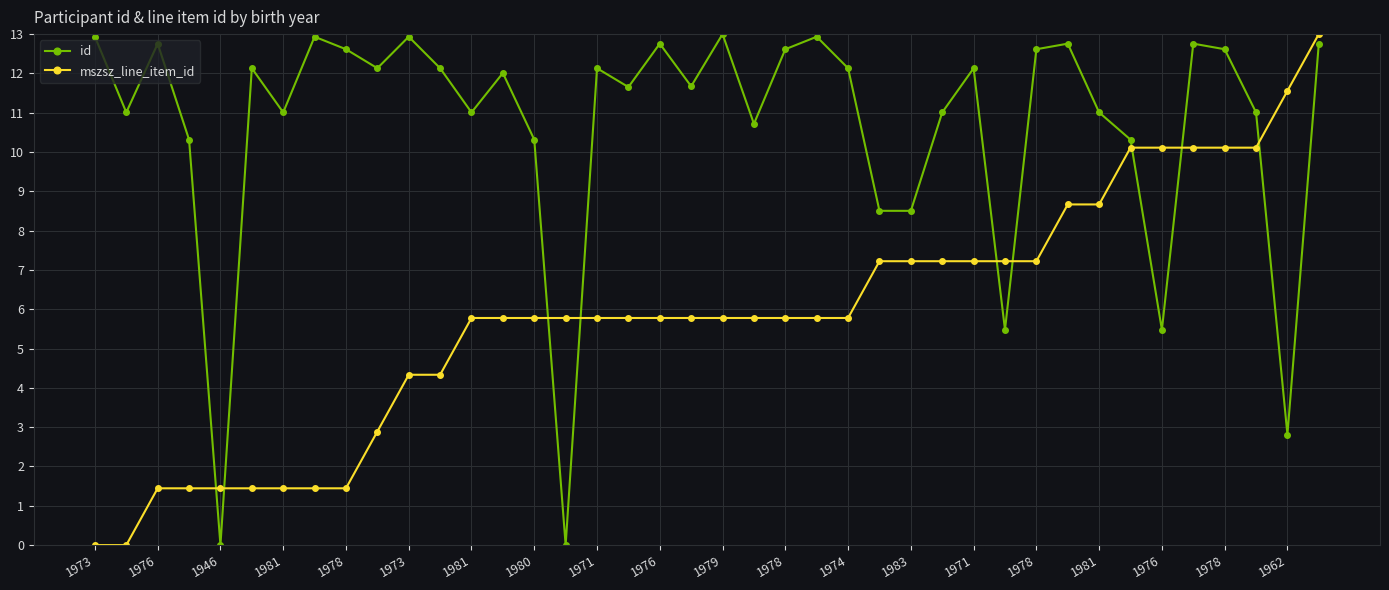

Which series has the largest total across all categories?

id